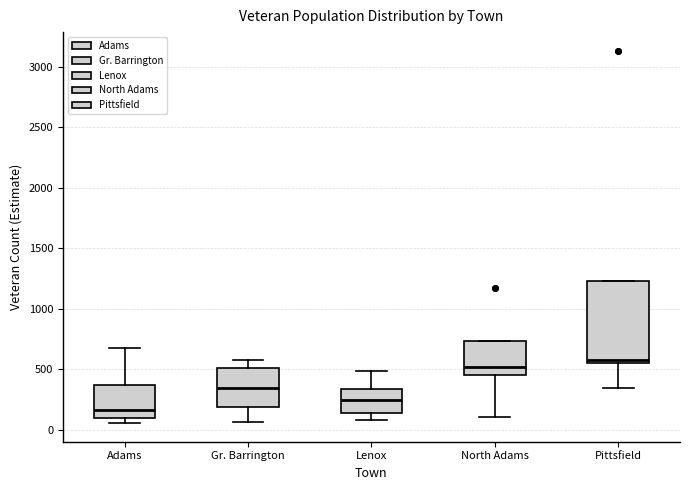

Where does the lower whisker of the box for North Adams end on the y-axis? The values are not printed on the chart, so give them approximately, as read against the axis.

100